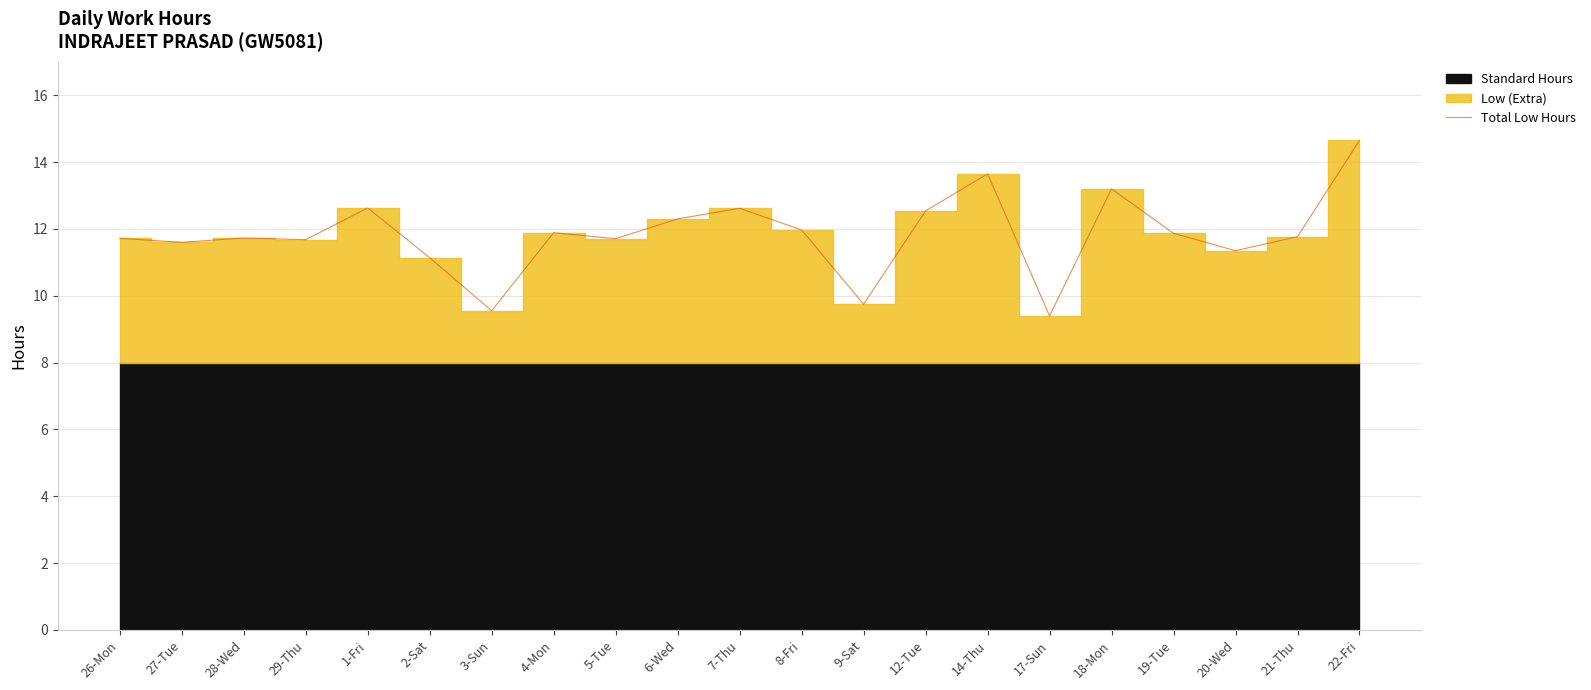

What is the average value?

11.8